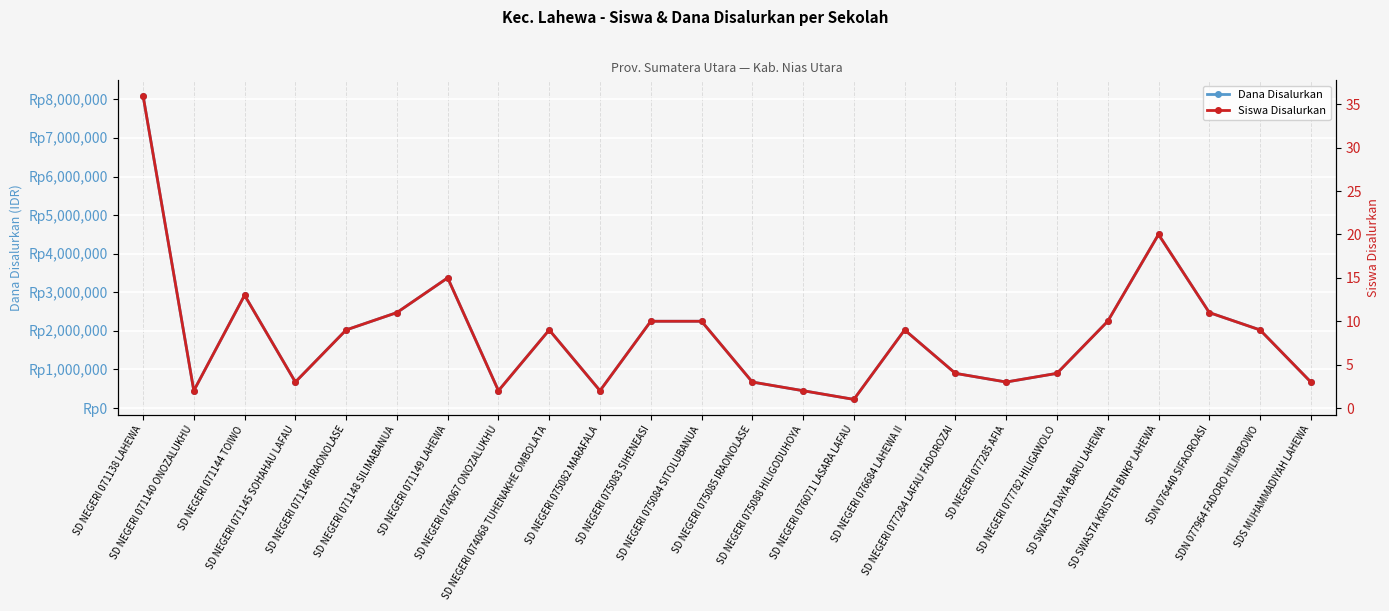

How many interior local valleys does the Dana Disalurkan series have?

6